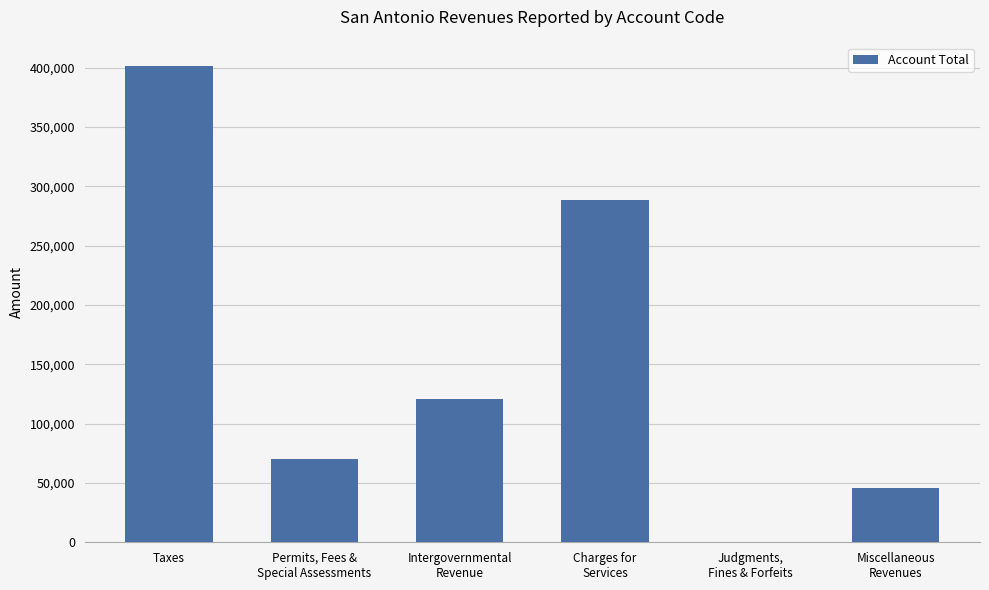

Which label corresponds to the largest value in the chart?

Taxes